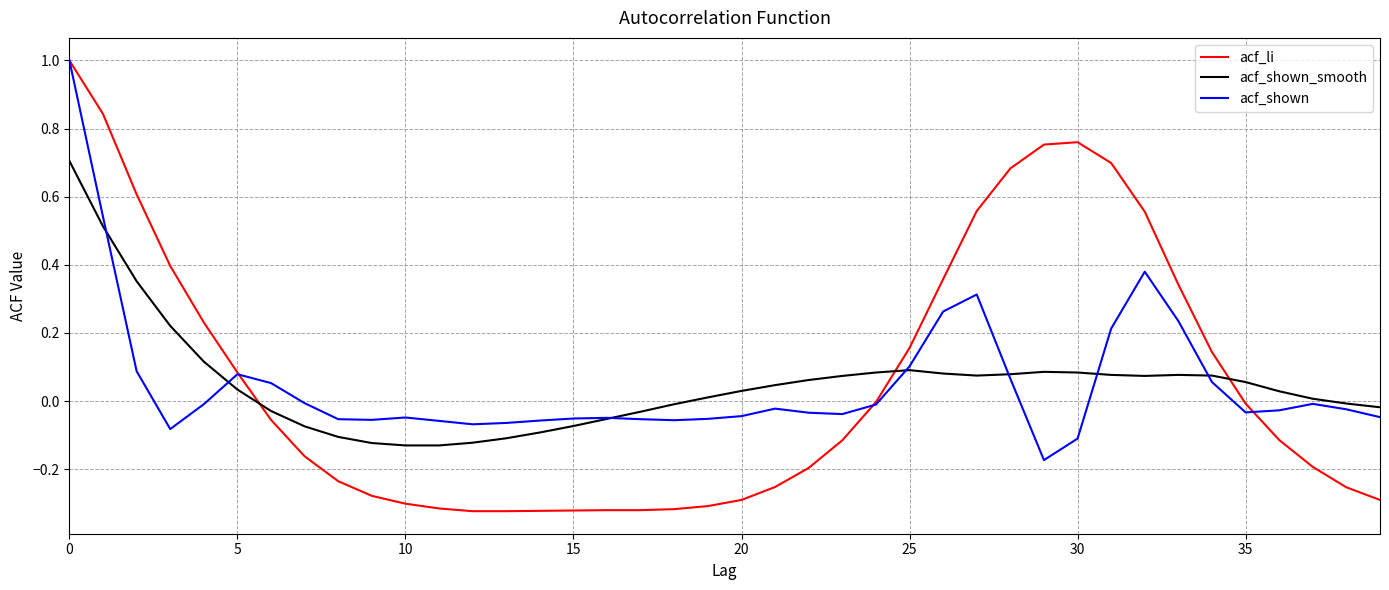

Which series has the largest range (max minus min)?

acf_li